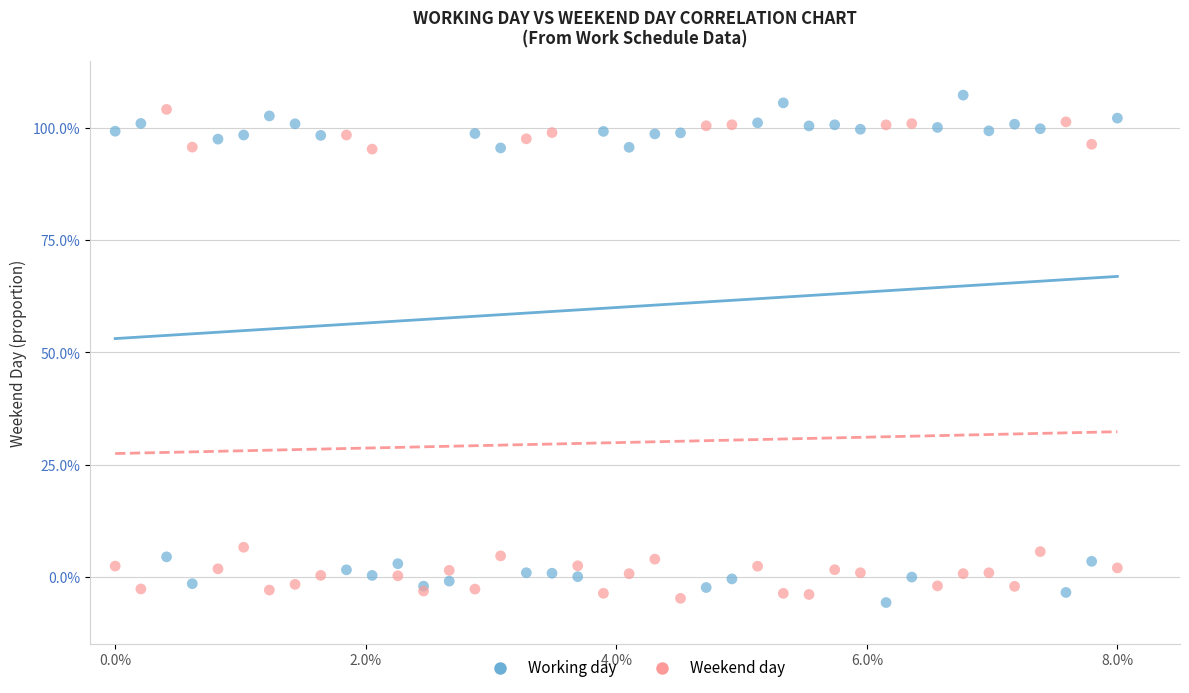

What are all the series names shown in the legend?

Working day, Weekend day